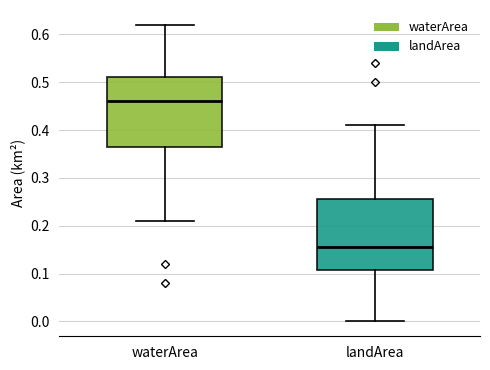

Which box's median line is the lowest?

landArea